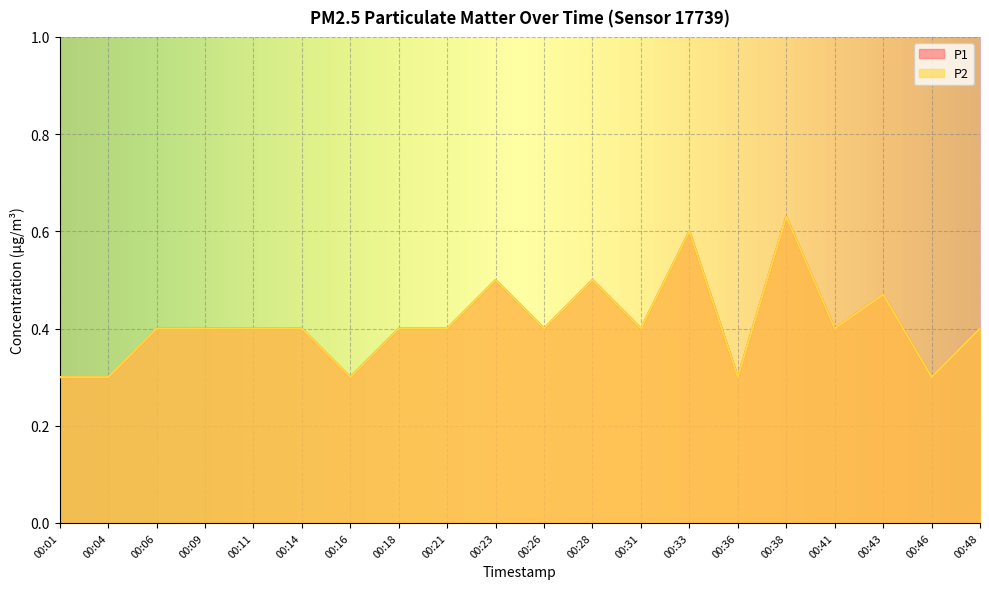

Which label corresponds to the smallest value in the chart?

00:01